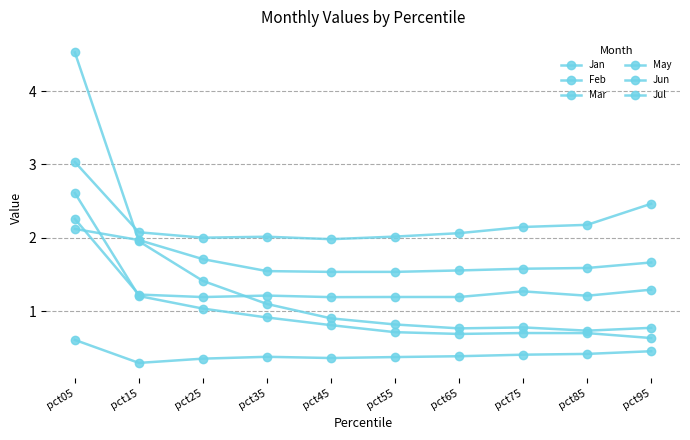

Is it true that Mar equals 2.1 at pct75?

True